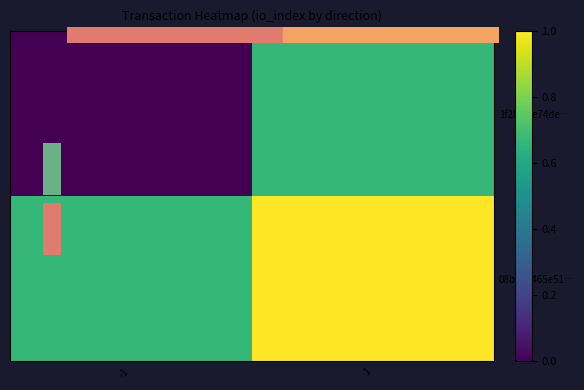

Rank the series by their average value, from highest to lowest.

08b5a5465e51…, 1f281fce74de…